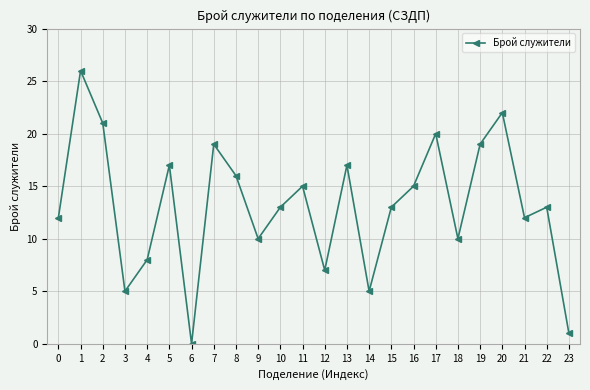

How many distinct data groups are displayed?

1